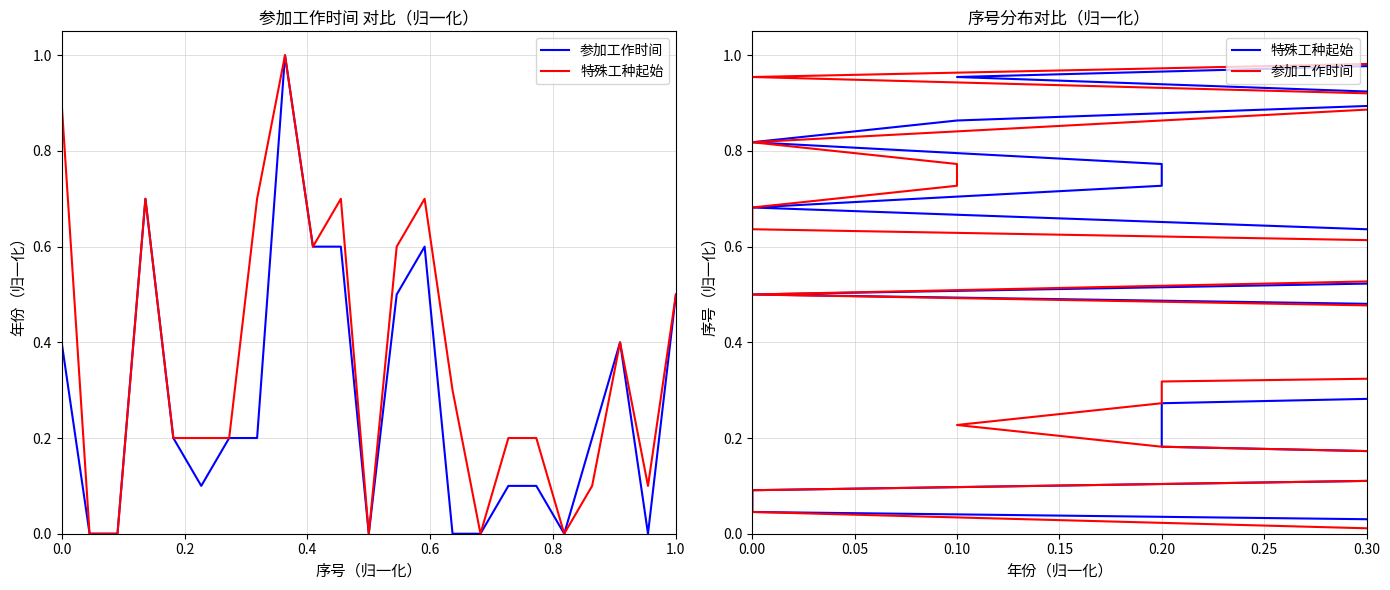

True or false: 参加工作时间 and 特殊工种起始 intersect in this chart.

False